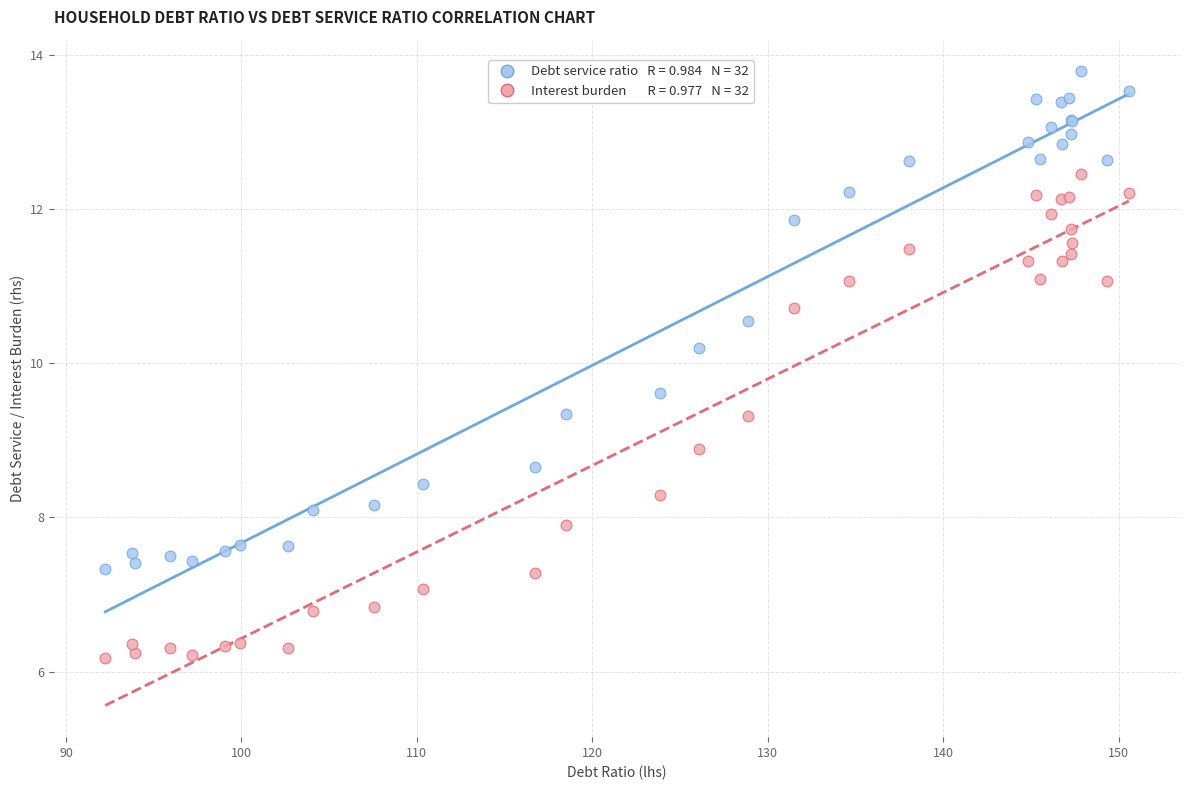

Across all series, what Y value is closest to 9?

8.9